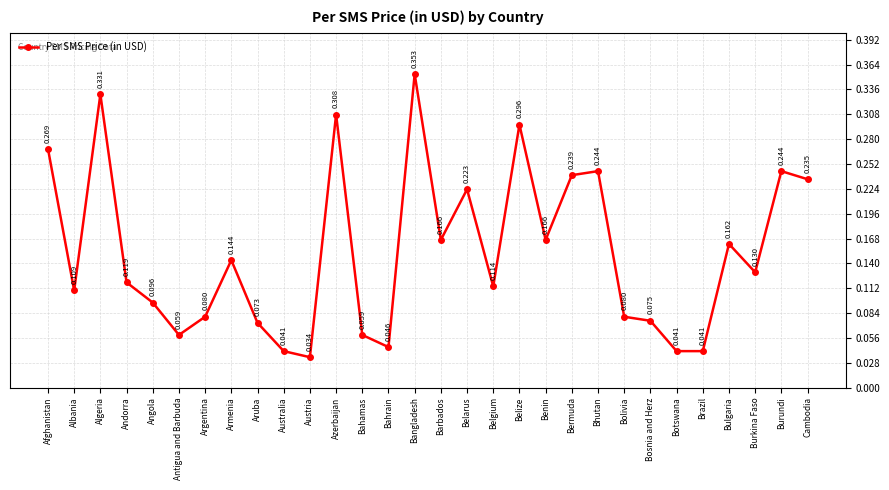

At which category does the data reach its first local peak?

Algeria